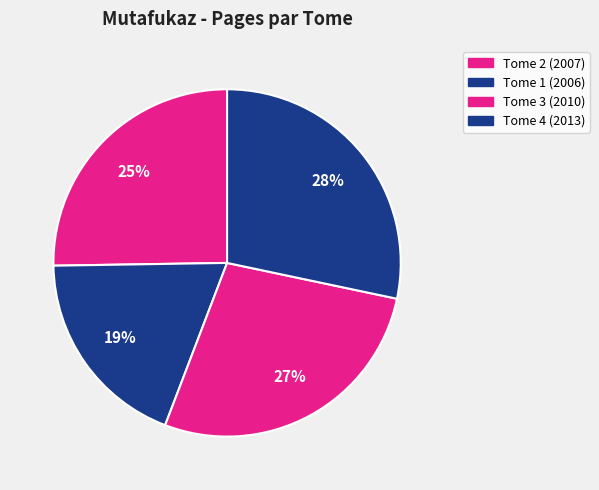

Which slice is the smallest?

Tome 1 (2006)